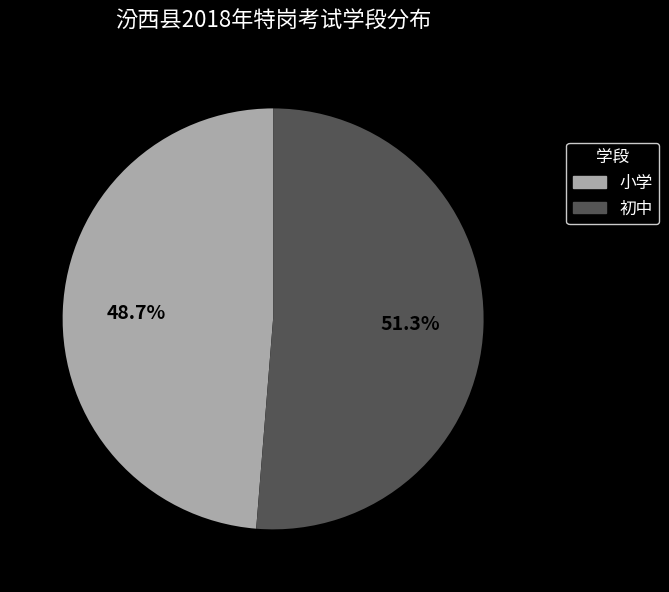

Does any single category account for the majority?

Yes